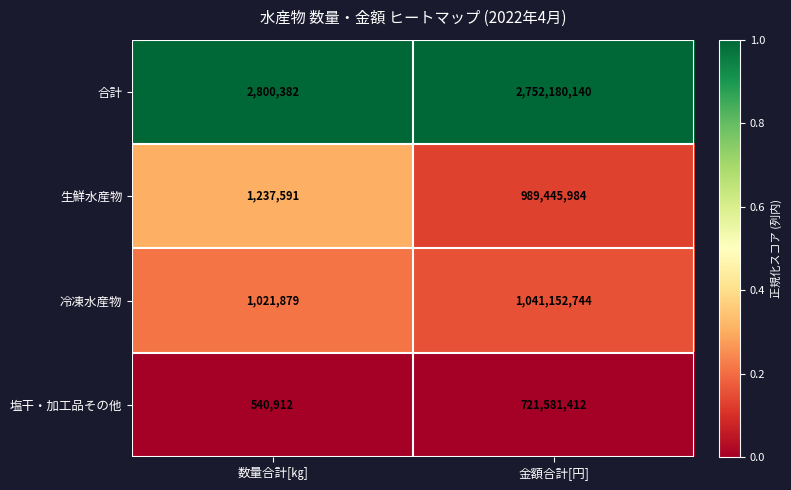

What is the average value of the 合計 series?

1377490261